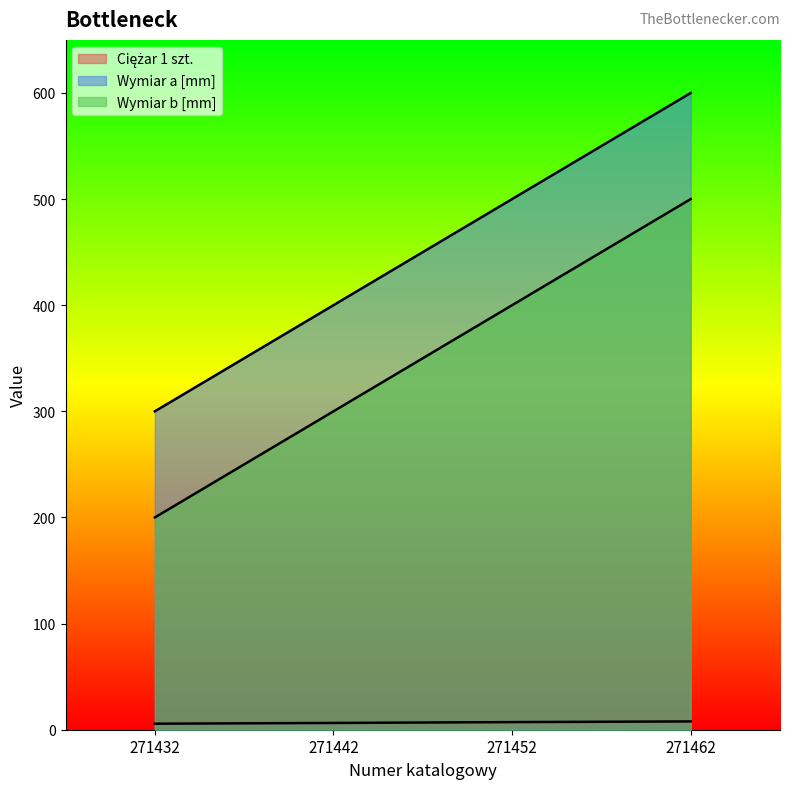

Is the value of Ciężar 1 szt. at 271442 greater than the value of Wymiar b [mm] at 271432?

No